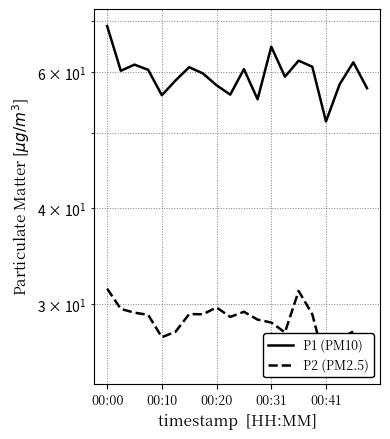

What is the difference between the maximum and minimum values in the P1 (PM10) series?

17.1